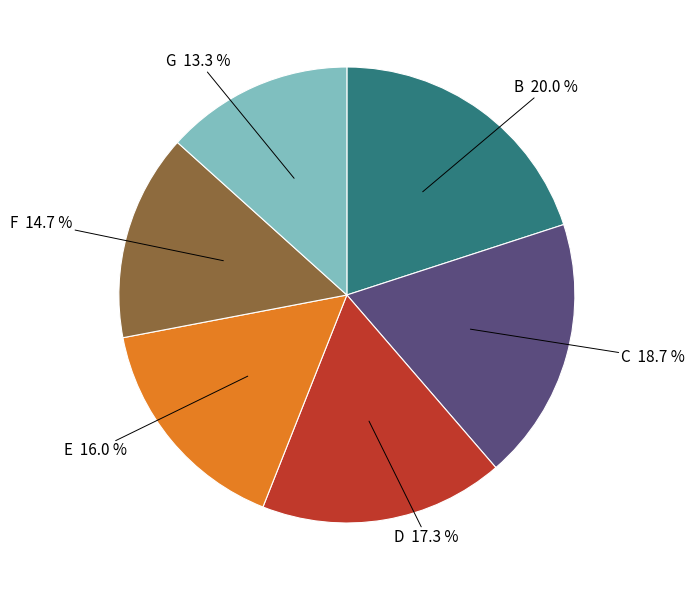

To the nearest percent, what is the combined percentage of B and C?

39%